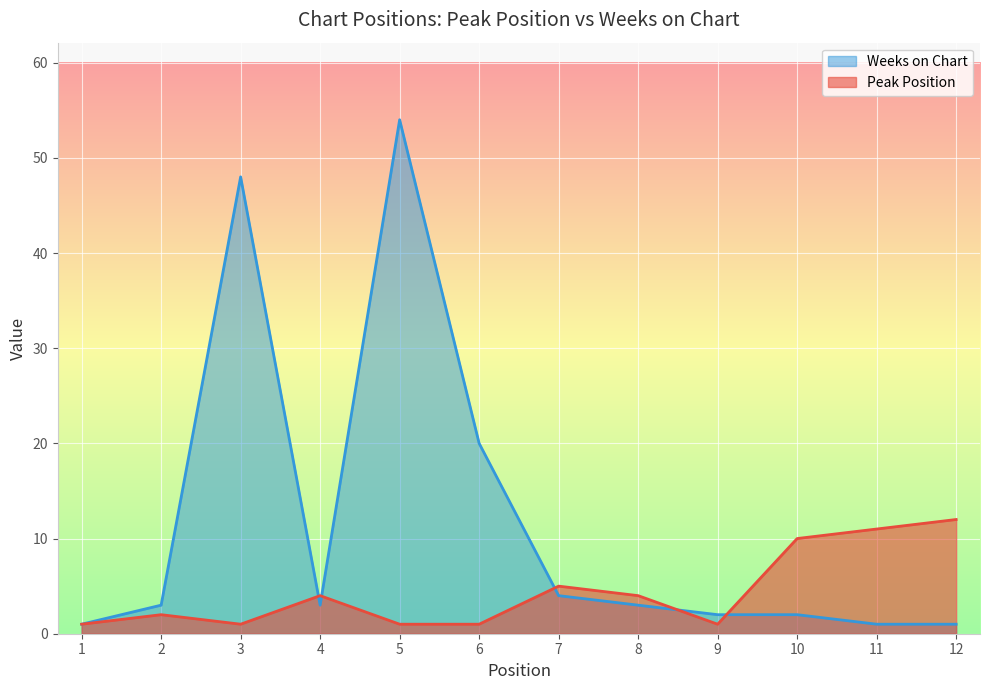

What are all the series names shown in the legend?

Weeks on Chart, Peak Position